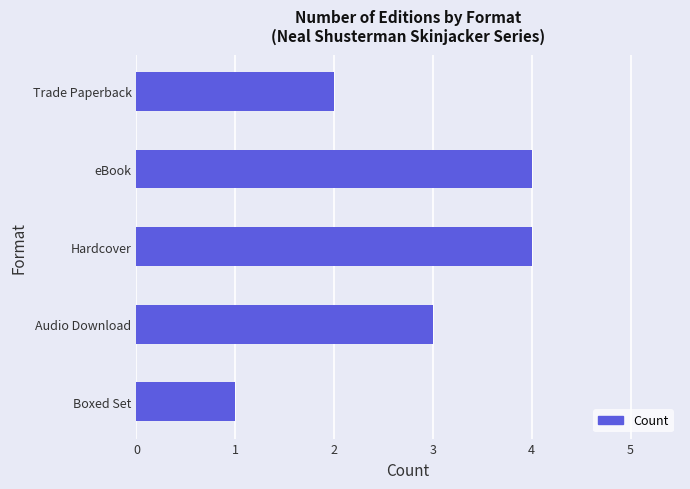

Reading top to bottom, list all the values displayed in this chart.

2	4	4	3	1